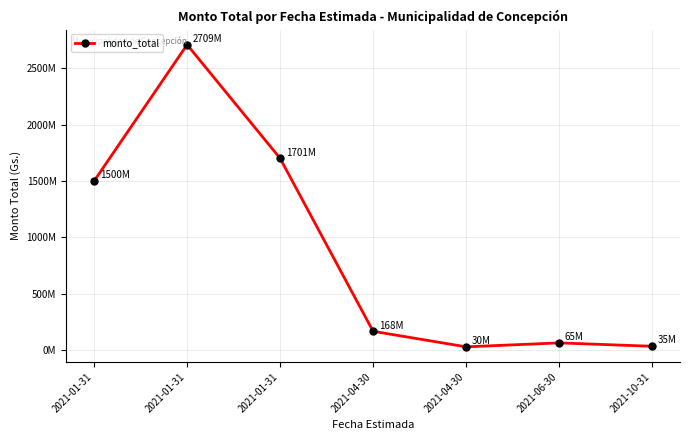

List the labels in order of value, smallest first.

2021-04-30, 2021-10-31, 2021-06-30, 2021-04-30, 2021-01-31, 2021-01-31, 2021-01-31